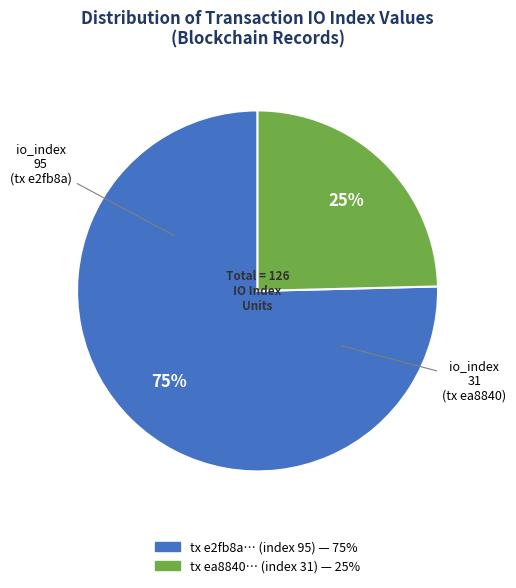

Count the number of slices in the pie.

2